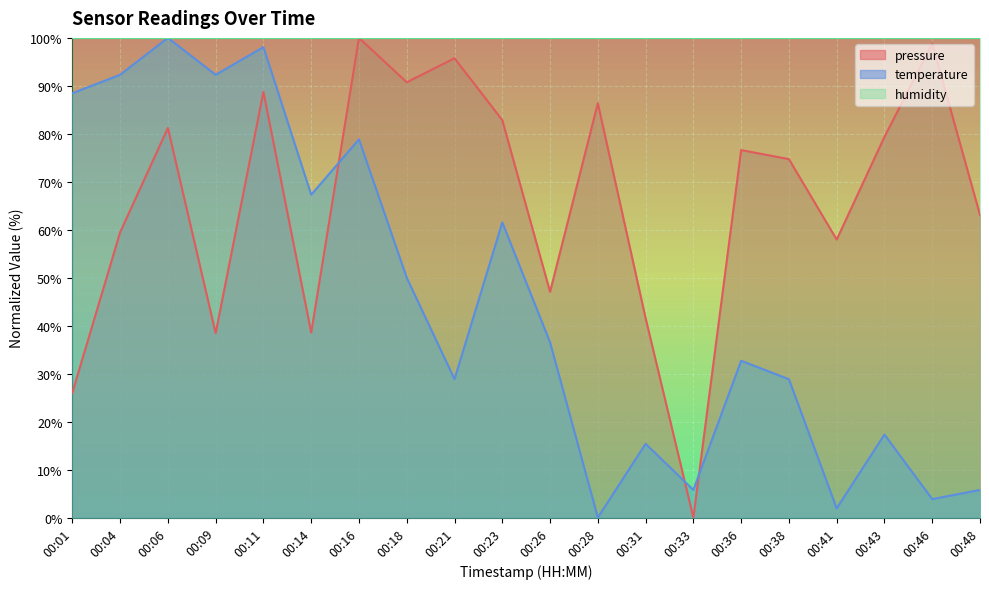

The value of pressure at 00:21 is 147.7. True or false?

False